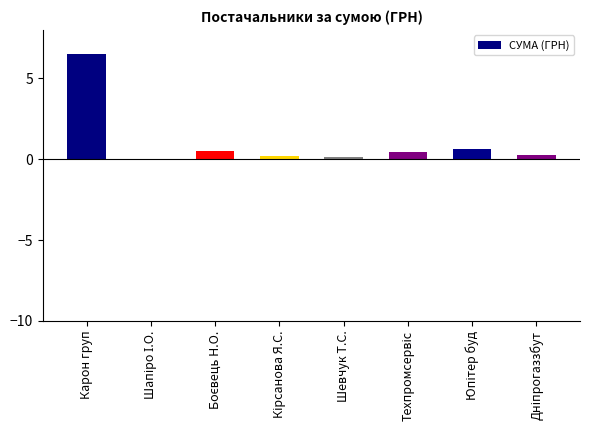

What is the sum of all values?

8.7